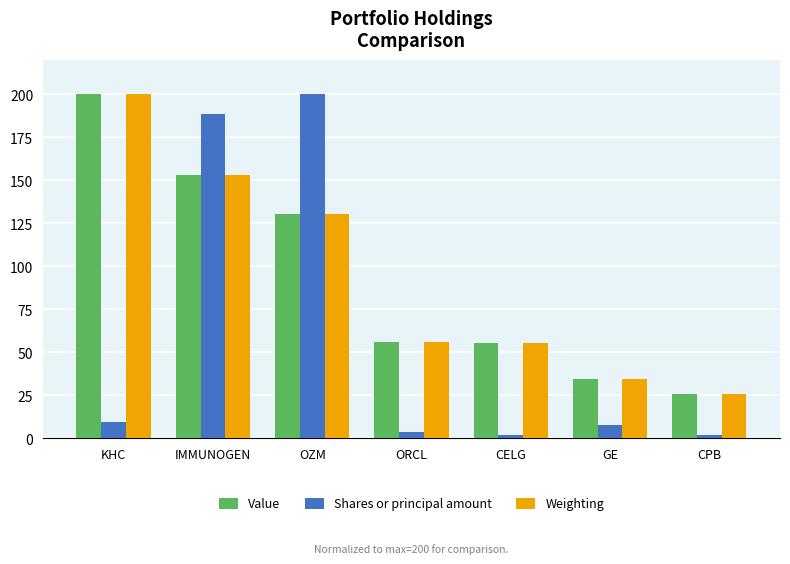

Which series has the widest spread of values?

Shares or principal amount